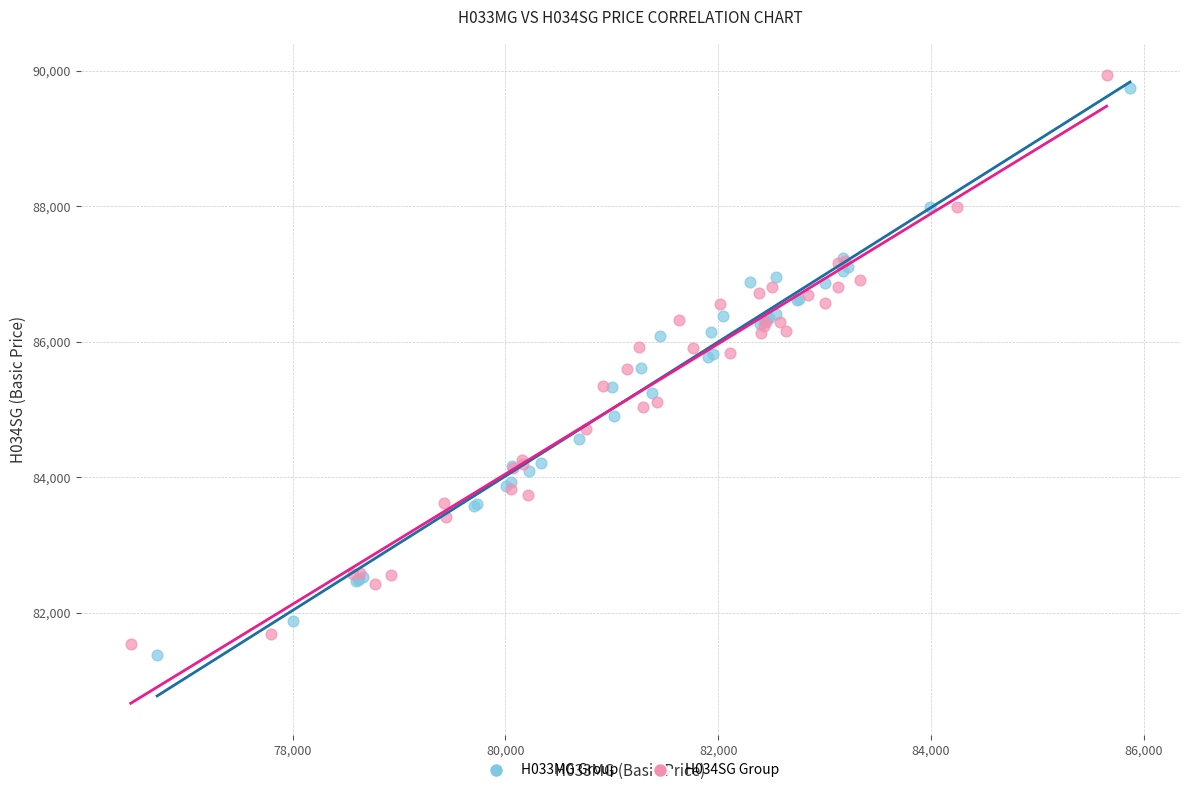

What are all the series names shown in the legend?

H033MG Group, H034SG Group